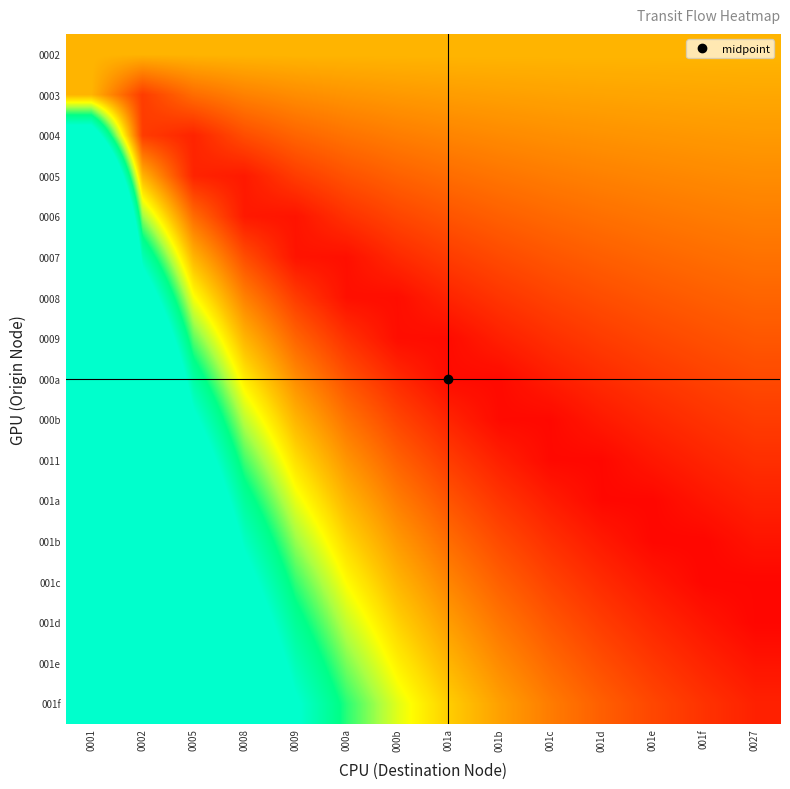

Which has a higher value, 0002 or 0005?

0002